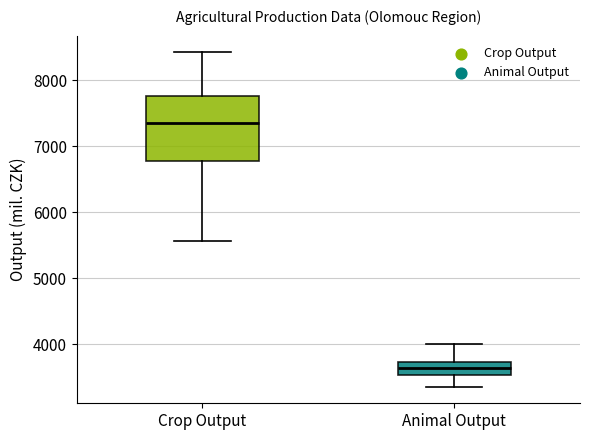

Reading left to right, transcribe this box plot: for each box, give where its median line is, the range the box spans, and where its two whiskers end, as read against the y-axis. The values are not printed on the chart, so give them approximately, as read against the axis.

Crop Output: median 7300, box 6800 to 7800, whiskers 5600 to 8400
Animal Output: median 3600, box 3500 to 3700, whiskers 3400 to 4000